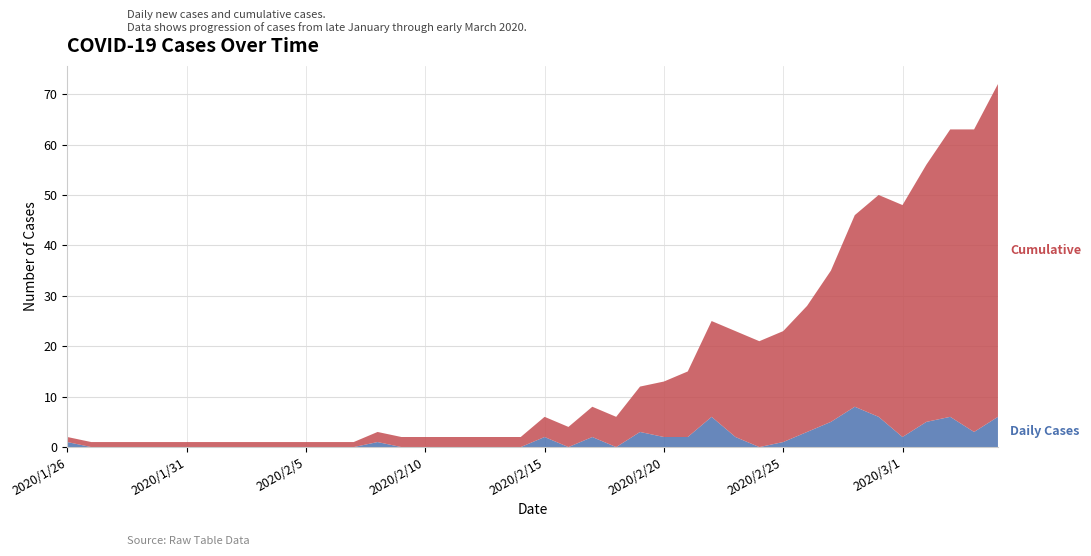

Reading left to right, extract all data points from this chart.

Daily Cases: 1	0	0	0	0	0	0	0	0	0	0	0	0	1	0	0	0	0	0	0	2	0	2	0	3	2	2	6	2	0	1	3	5	8	6	2	5	6	3	6
Cumulative: 1	1	1	1	1	1	1	1	1	1	1	1	1	2	2	2	2	2	2	2	4	4	6	6	9	11	13	19	21	21	22	25	30	38	44	46	51	57	60	66